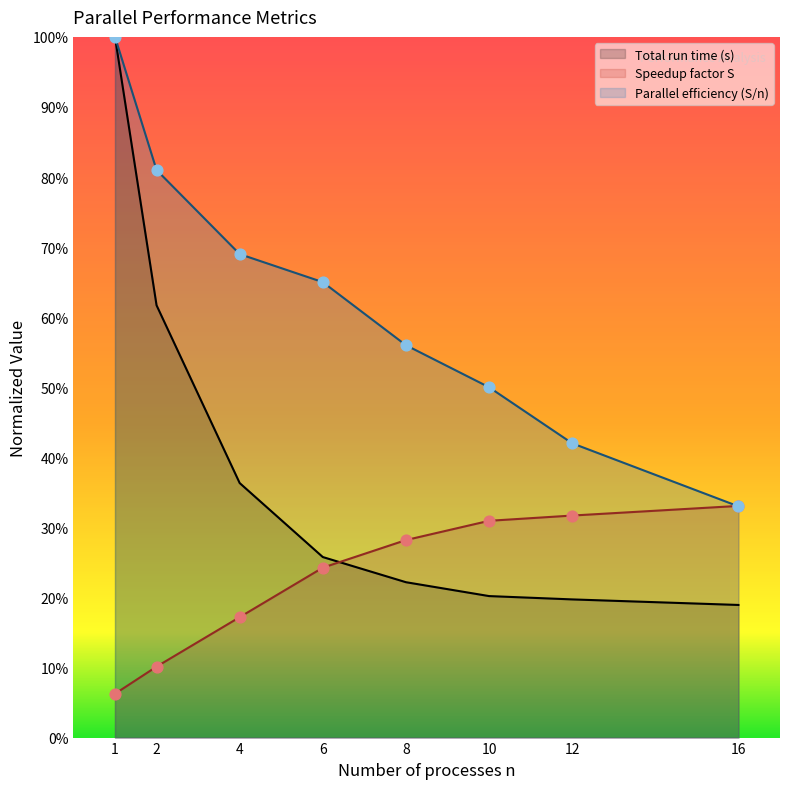

Which series has the largest Y range (max minus min)?

Total run time (s)